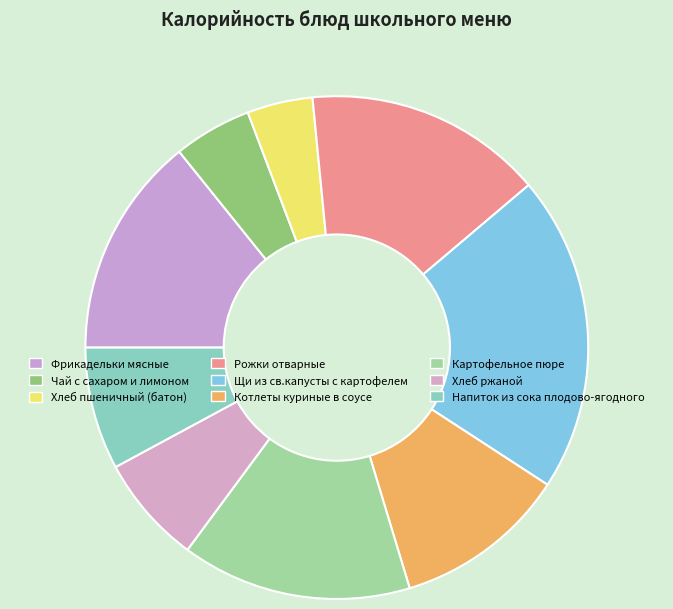

Combined, do Котлеты куриные в соусе and Фрикадельки мясные account for over 50%?

No